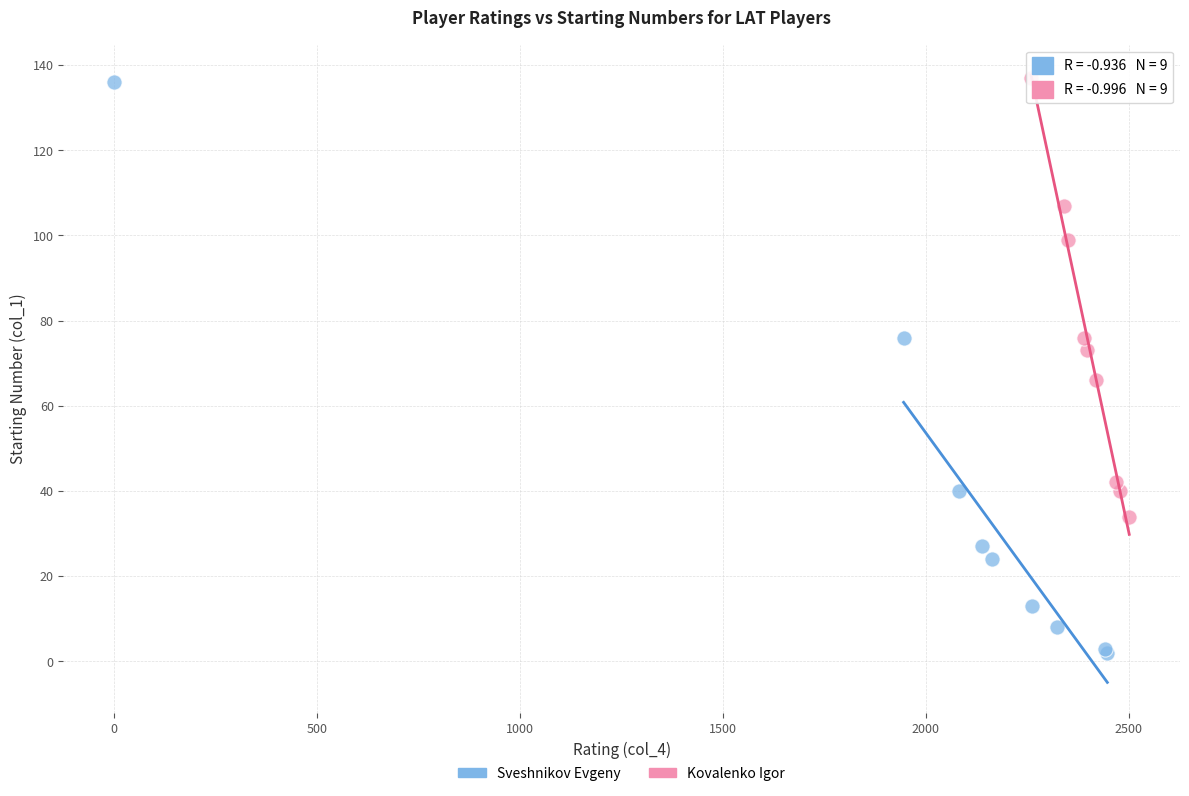

Which series has the widest spread of Y values?

Sveshnikov Evgeny